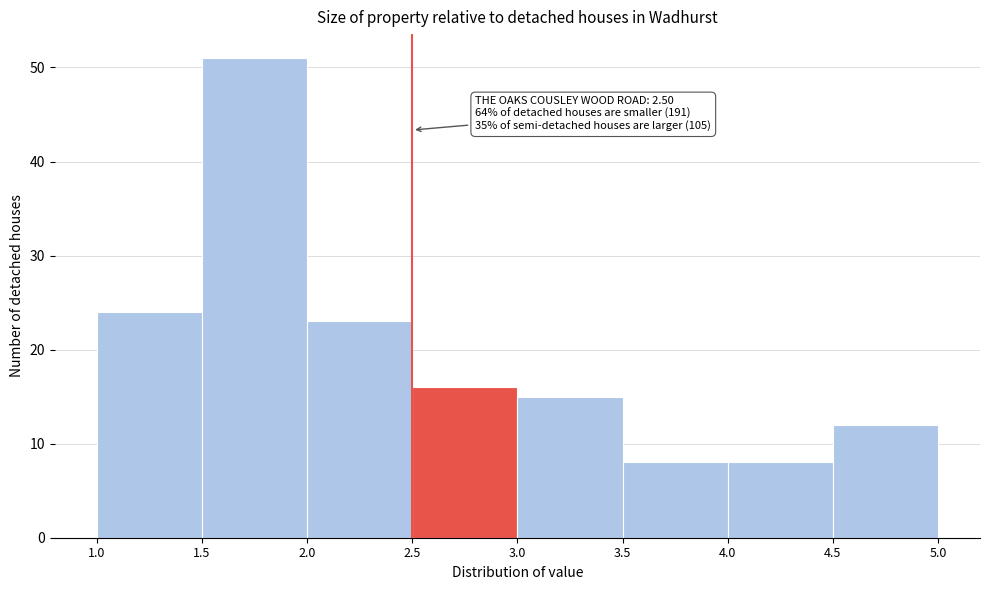

Over which range of the x-axis is the bar tallest?

1.5 to 2.0